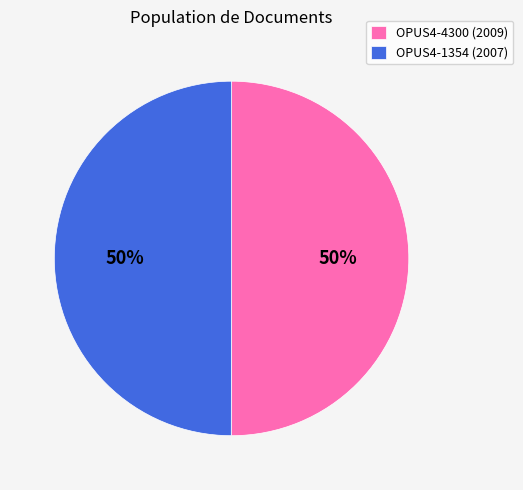

Do OPUS4-1354 (2007) and OPUS4-4300 (2009) together represent more than half of the pie?

Yes